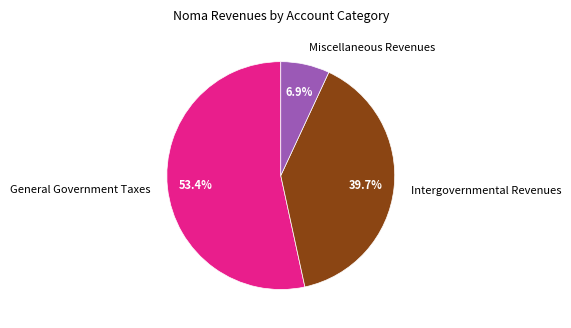

Which slice is the largest?

General Government Taxes